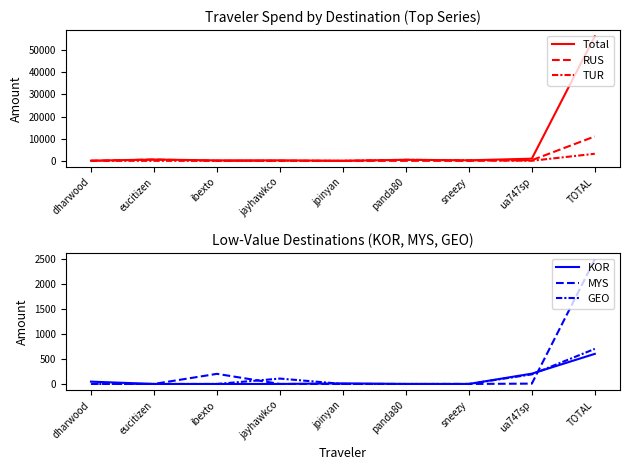

What is the label of the 8th point from the right?

eucitizen